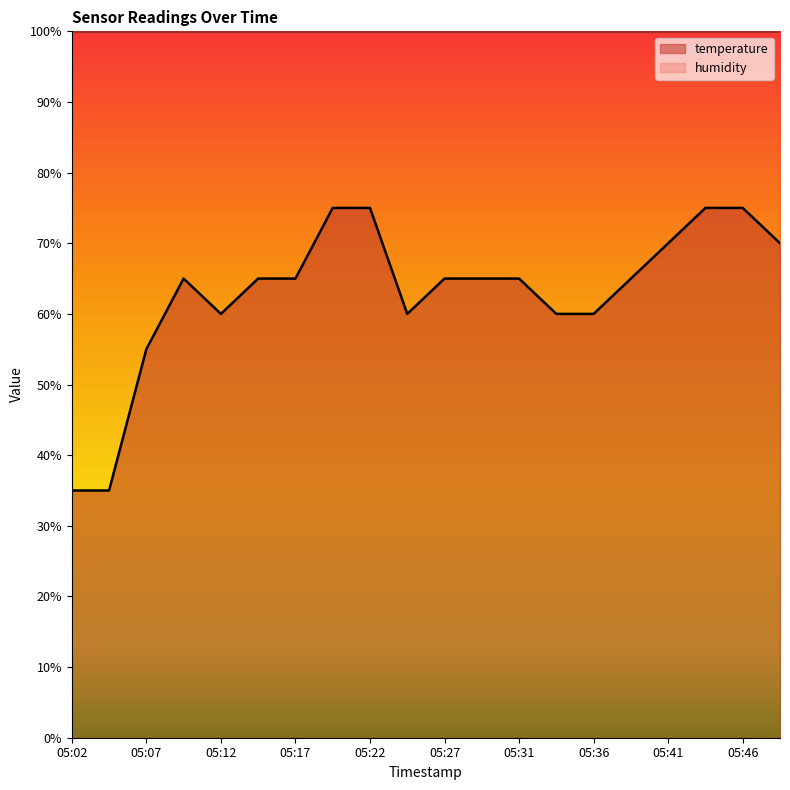

Reading left to right, extract all data points from this chart.

35.0	35.0	55.0	65.0	60.0	65.0	65.0	75.0	75.0	60.0	65.0	65.0	65.0	60.0	60.0	65.0	70.0	75.0	75.0	70.0